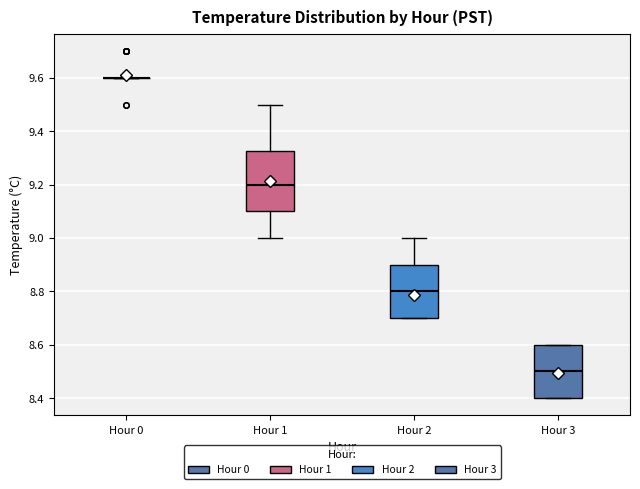

Comparing the boxes themselves (not the whiskers), which one is the tallest?

Hour 1